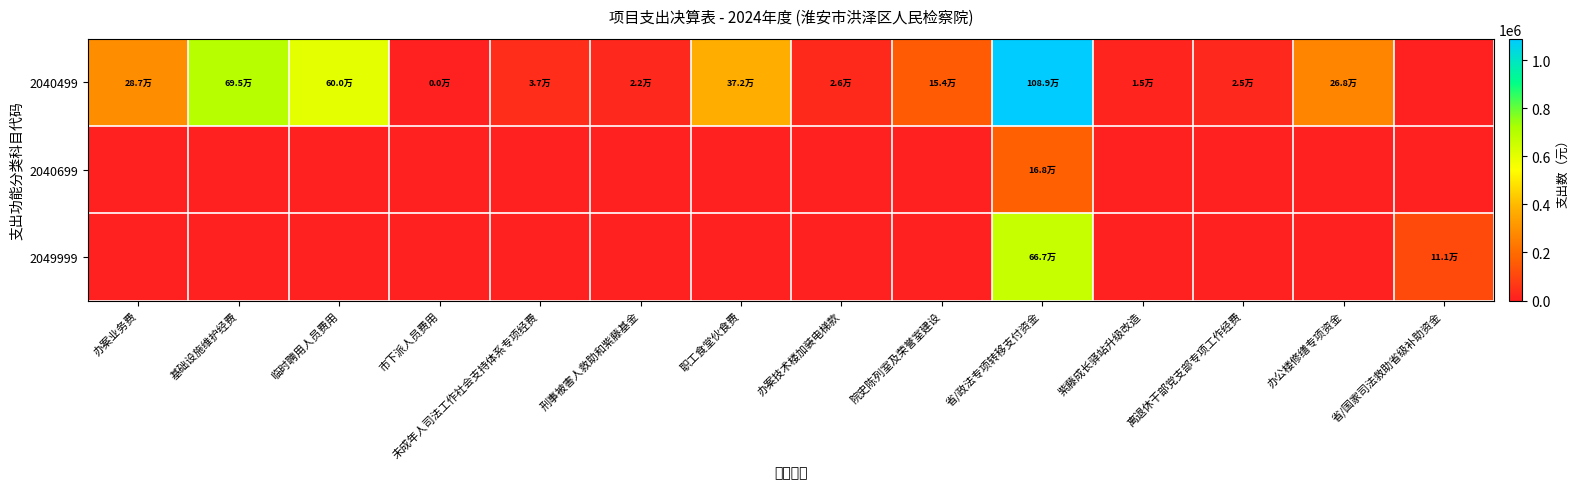

What is the total value across all series at 院史陈列室及荣誉室建设?

154000.0